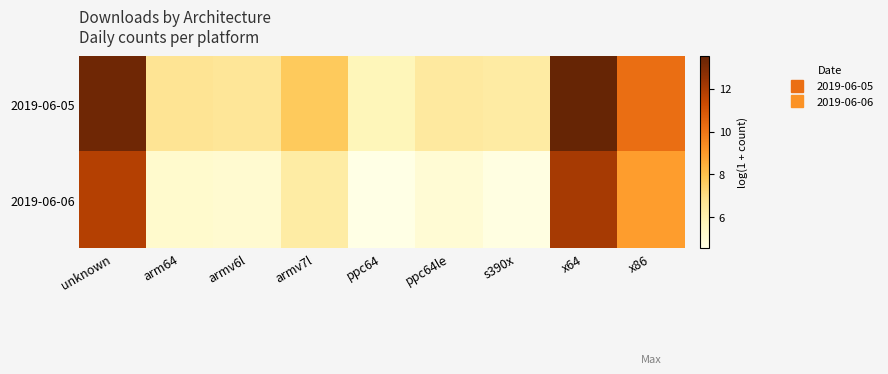

Rank the series by their maximum value, from highest to lowest.

2019-06-05, 2019-06-06